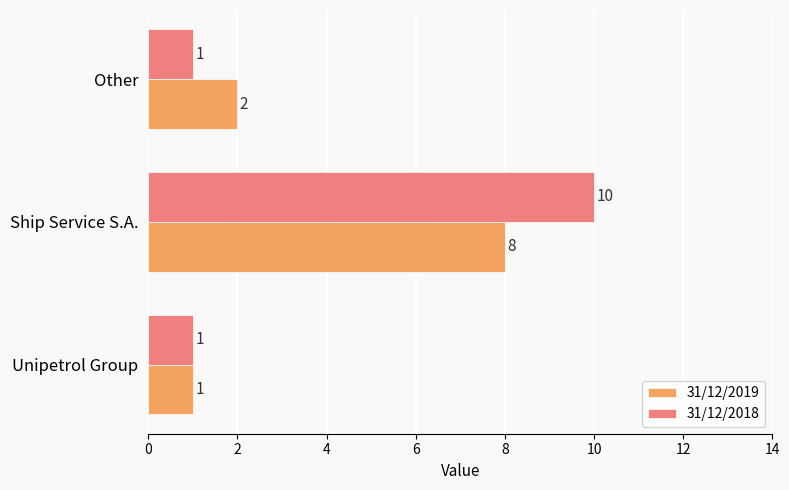

What are all the series names shown in the legend?

31/12/2019, 31/12/2018